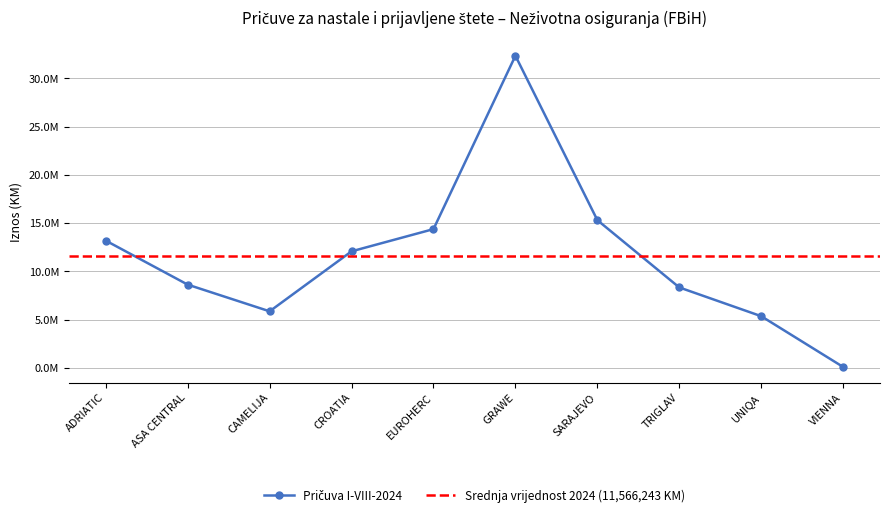

Rank the categories by value from lowest to highest.

VIENNA, UNIQA, CAMELIJA, TRIGLAV, ASA CENTRAL, CROATIA, ADRIATIC, EUROHERC, SARAJEVO, GRAWE